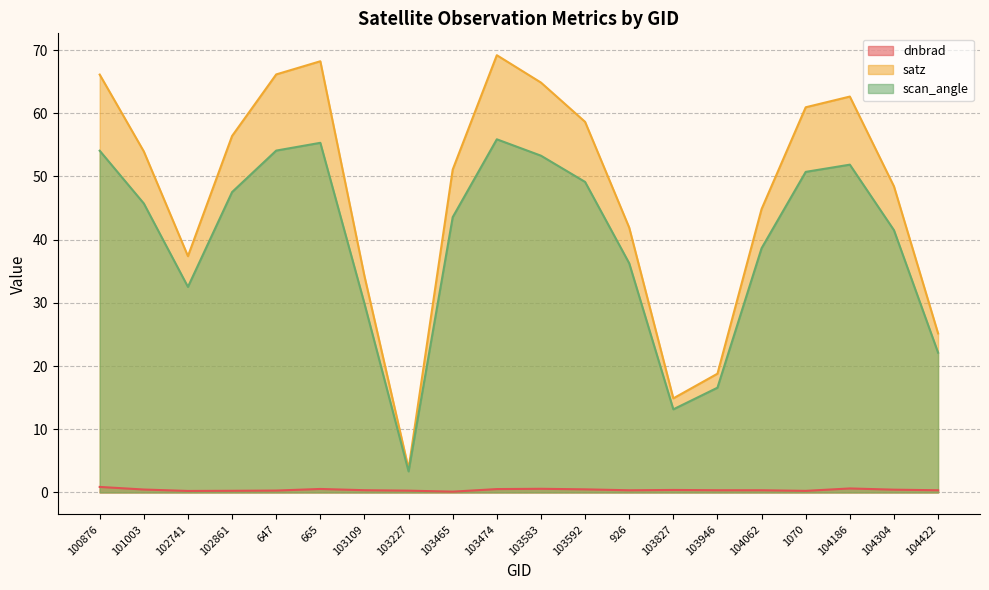

List the labels in order of scan_angle value, smallest first.

103227, 103827, 103946, 104422, 103109, 102741, 926, 104062, 104304, 103465, 101003, 102861, 103592, 1070, 104186, 103583, 100876, 647, 665, 103474